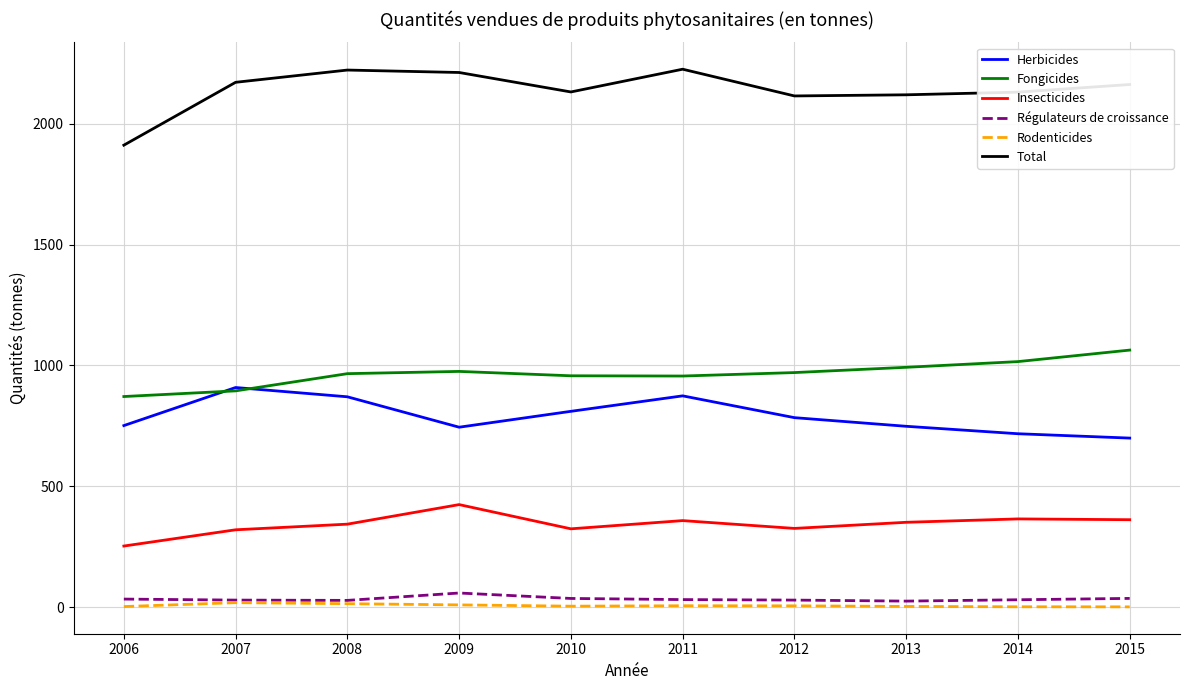

What is the difference between the highest and lowest values at 2008?

2207.2